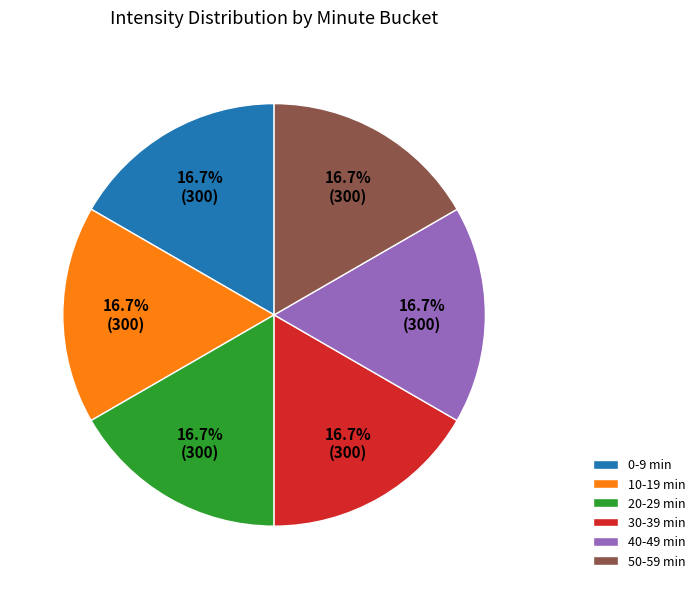

Is it true that 0 is 1% of the pie?

False